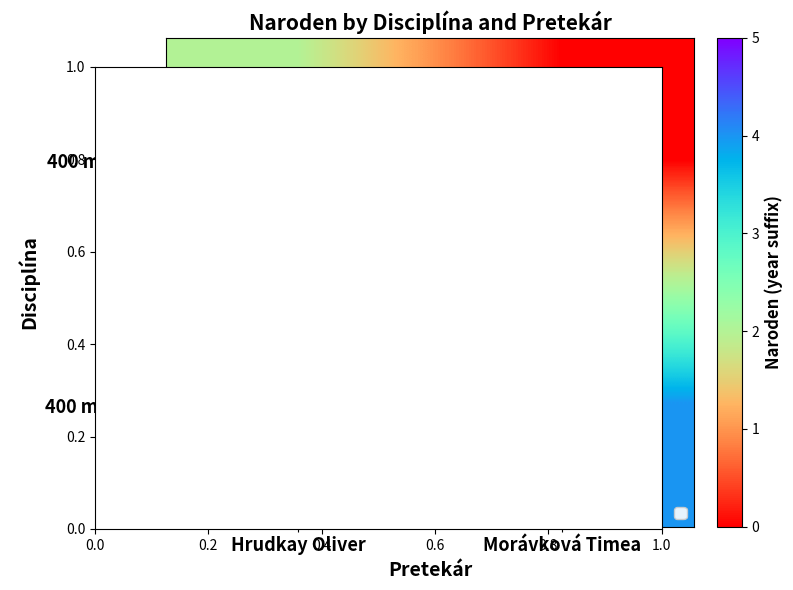

The 400 m - Ženy series shows 1 at Morávková Timea. True or false?

False